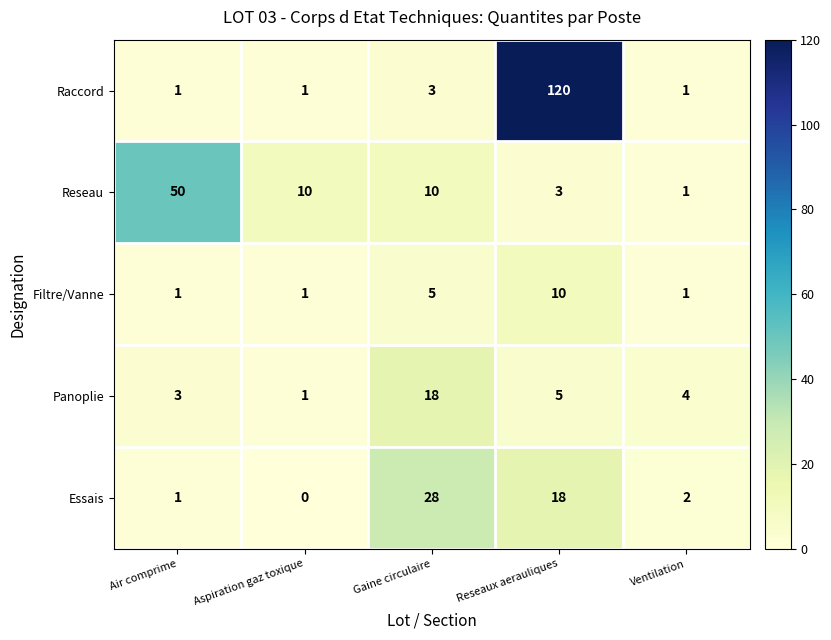

True or false: Reseau has a value of 3 at Reseaux aerauliques.

True